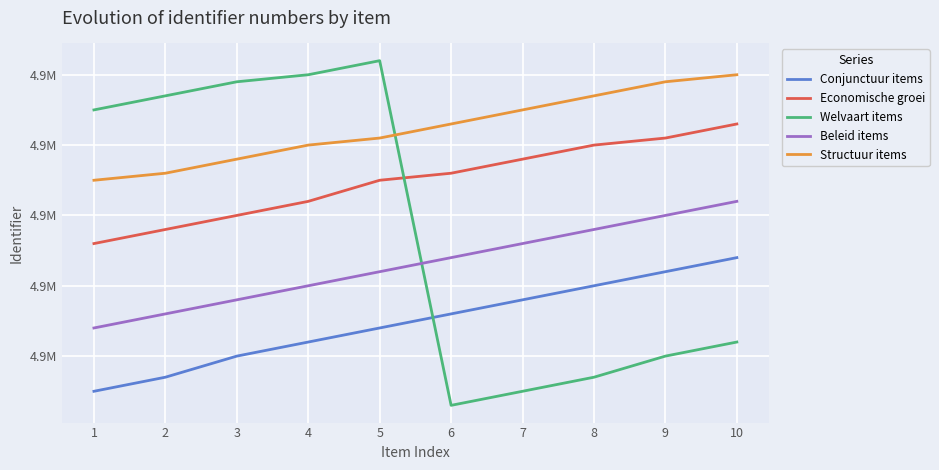

What is the value of the Conjunctuur items point at the 9th from the left?

4906862